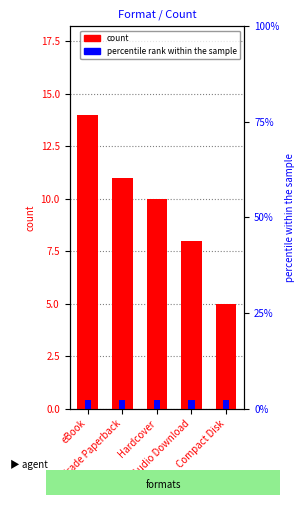

Reading left to right, list all the values displayed in this chart.

14	11	10	8	5